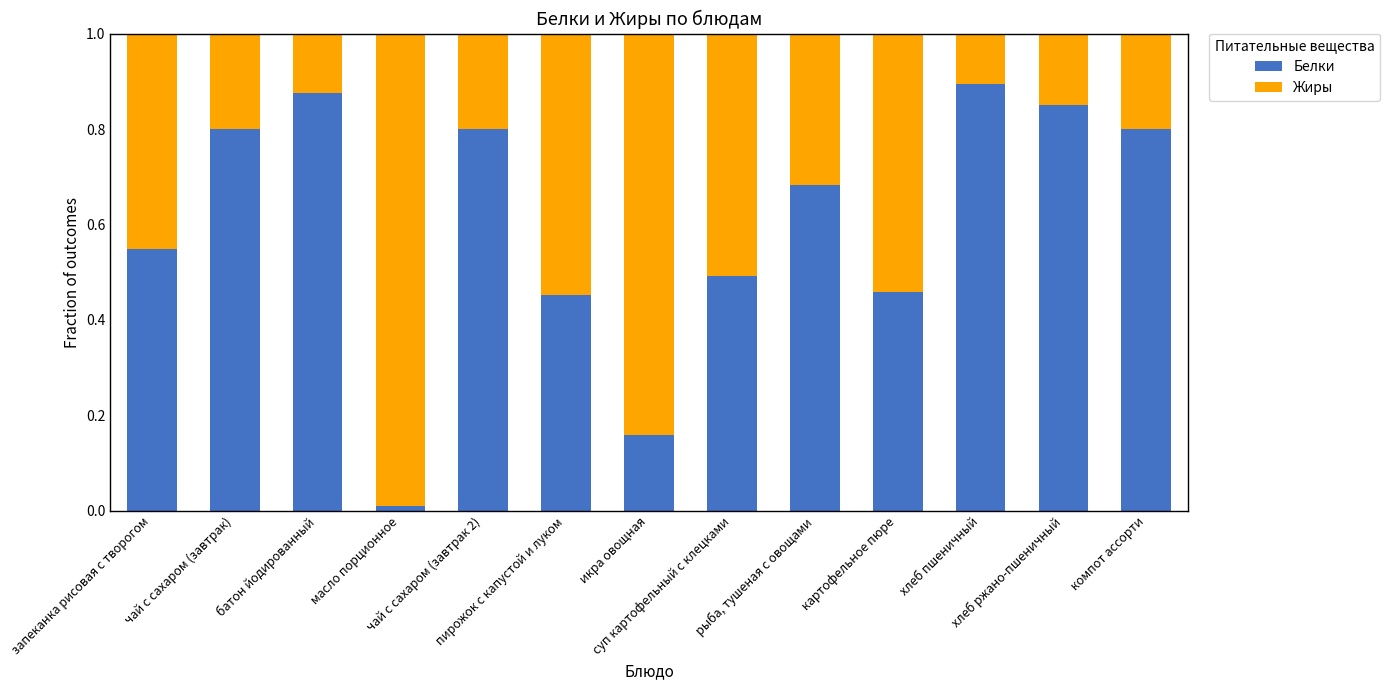

What are all the series names shown in the legend?

Белки, Жиры